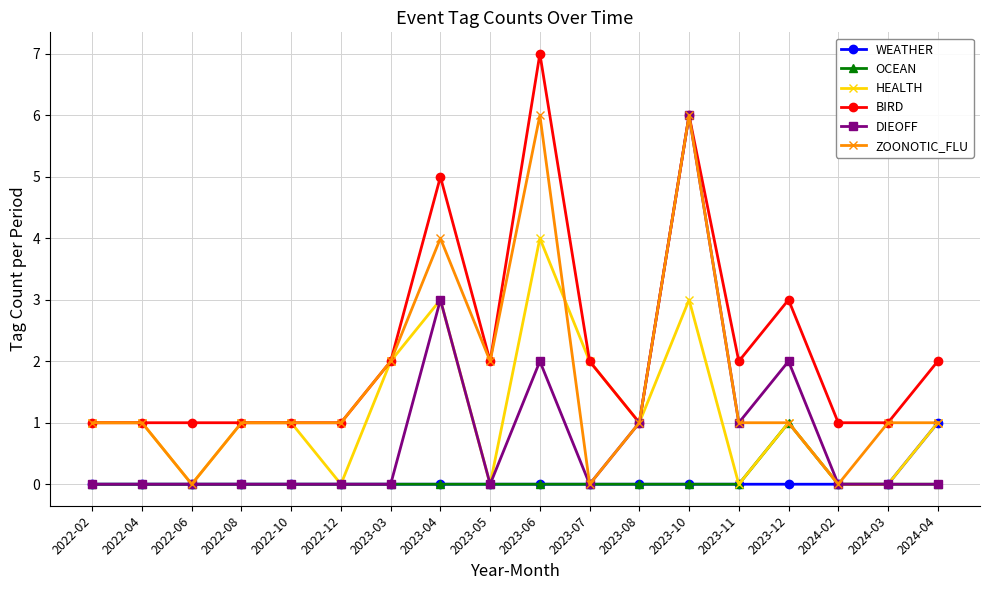

Is this an area chart (filled region under the line)?

No